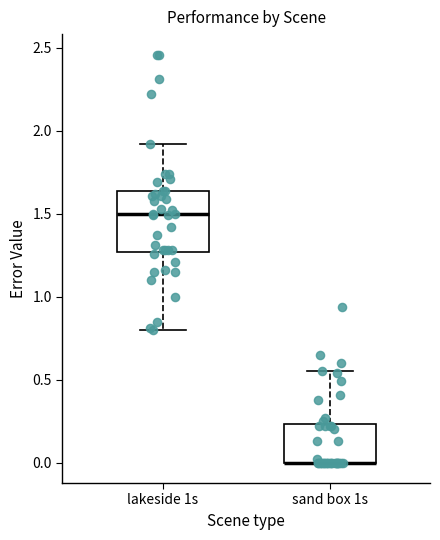

Which box is the tallest, from its lower edge to its upper edge?

lakeside 1s